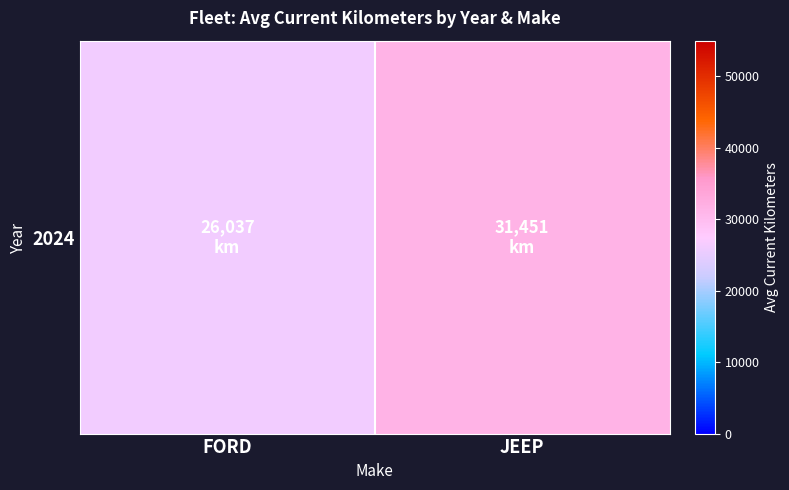

Count the values in the range 26037 to 31451.

2